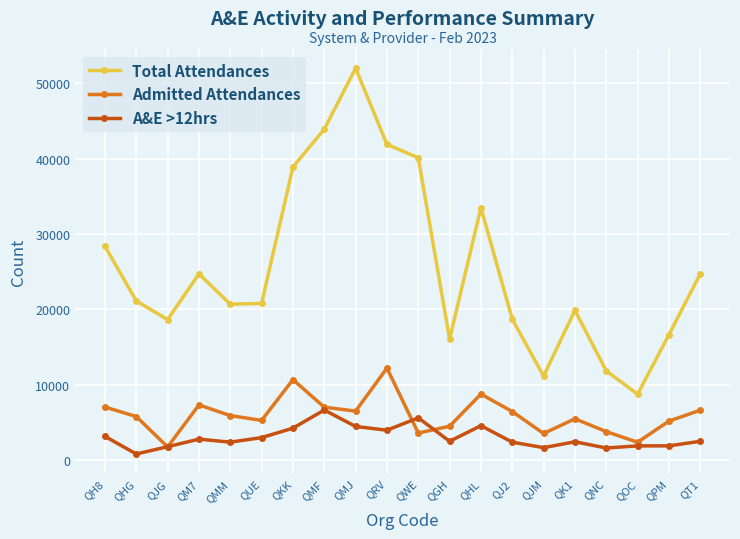

Which series has the largest range (max minus min)?

Total Attendances